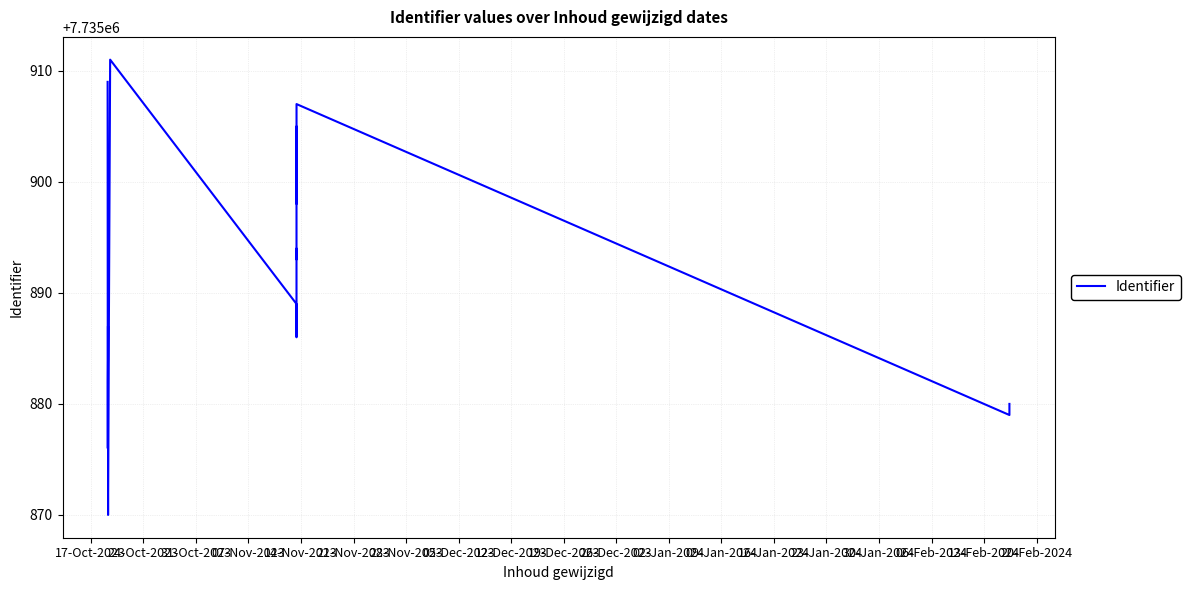

Reading left to right, what are all the values shown in this chart?

7735909	7735876	7735882	7735884	7735887	7735870	7735872	7735911	7735889	7735886	7735891	7735894	7735893	7735896	7735903	7735898	7735899	7735905	7735902	7735907	7735879	7735880